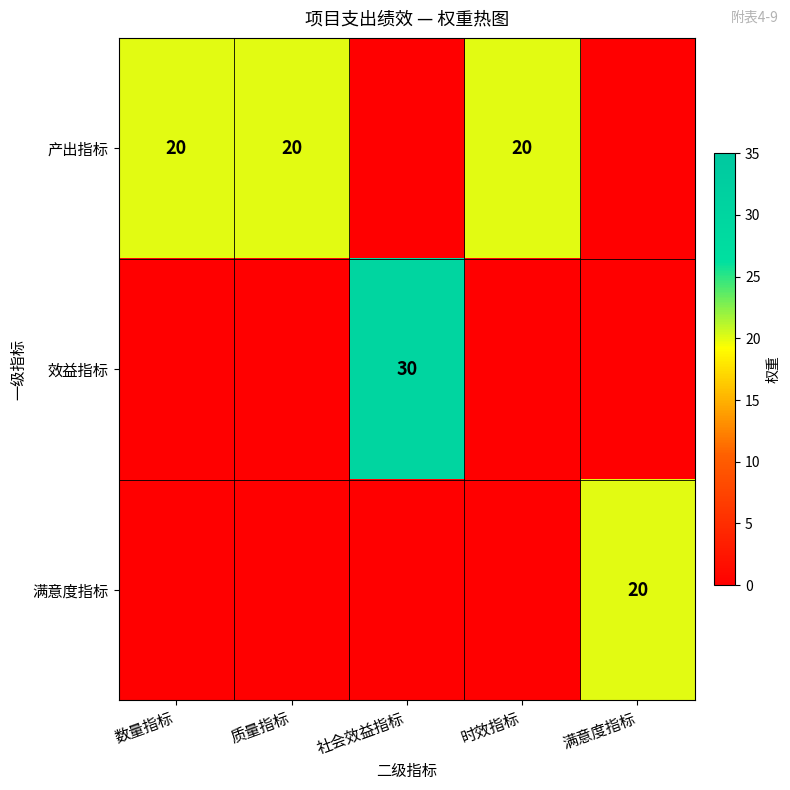

Is it true that 产出指标 equals 20 at 数量指标?

True